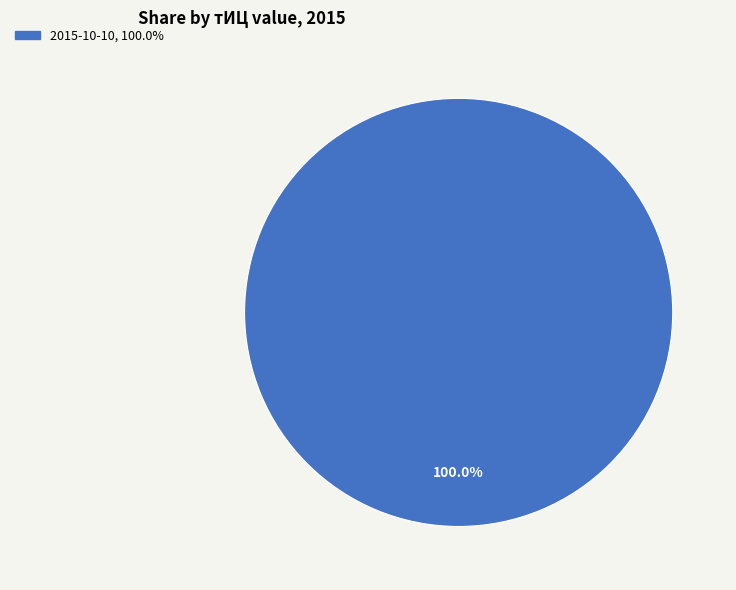

Is there any slice that represents more than half of the pie?

Yes